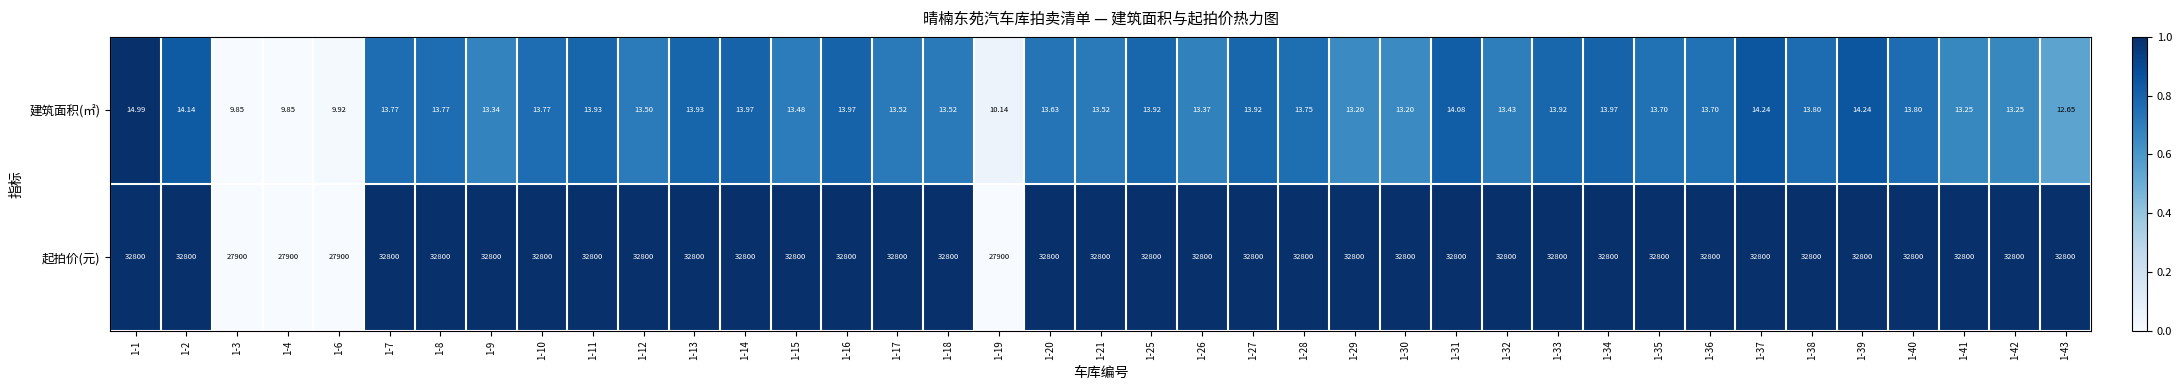

List the series in order of their overall mean, highest first.

起拍价(元), 建筑面积(㎡)